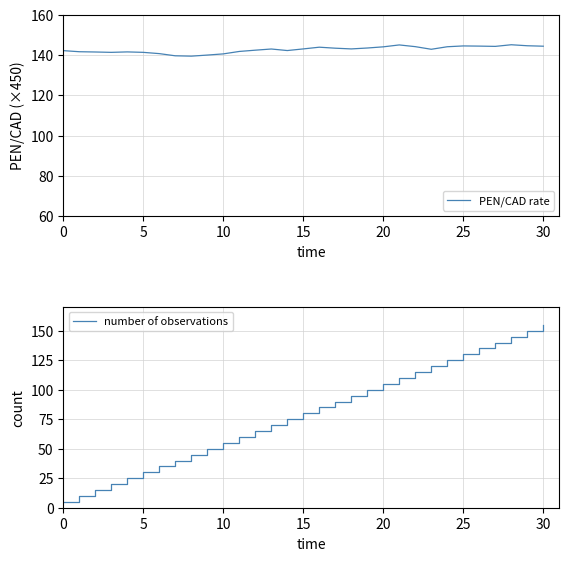

What is the label of the 22nd point from the right?

9